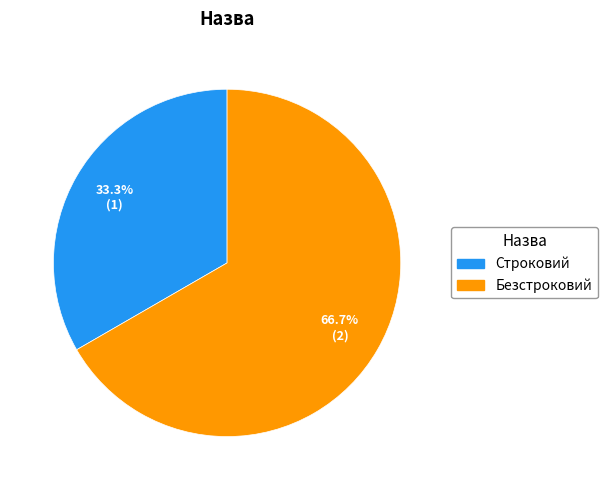

Does Безстроковий represent more than half of the total?

Yes